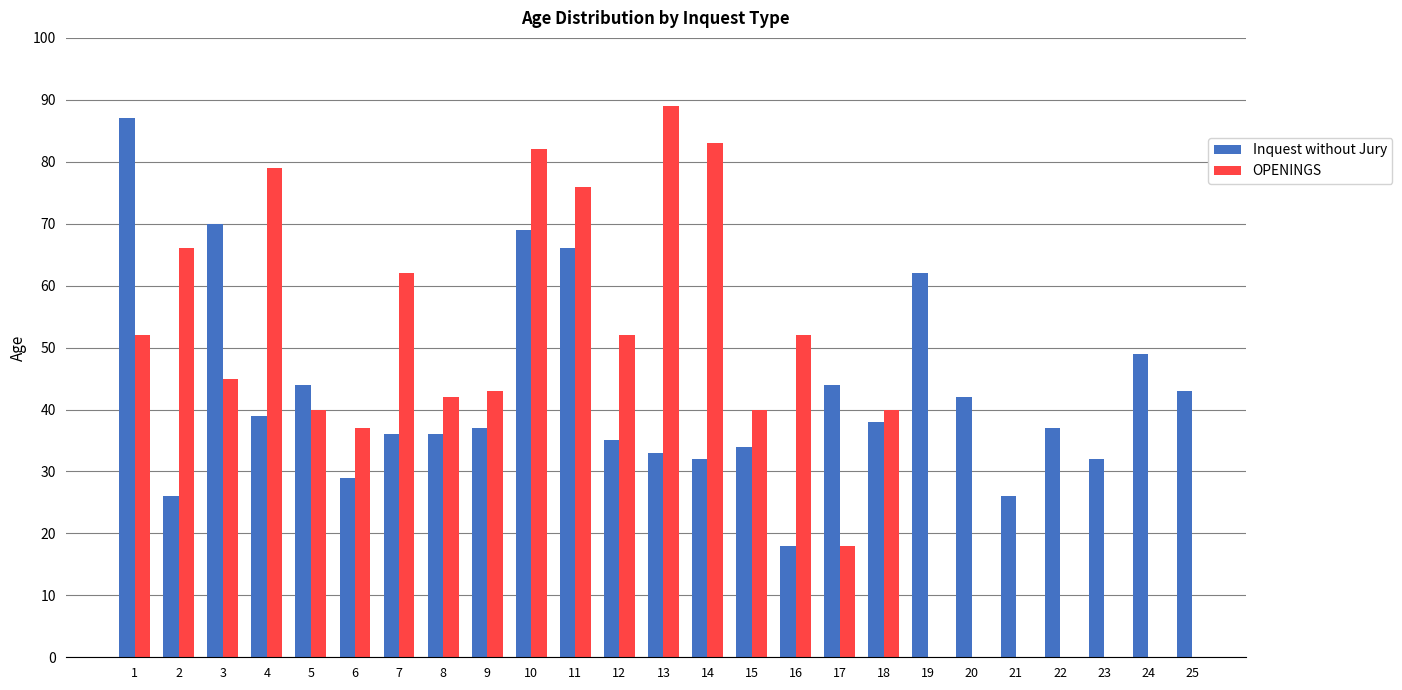

Does the chart contain stacked bars?

No